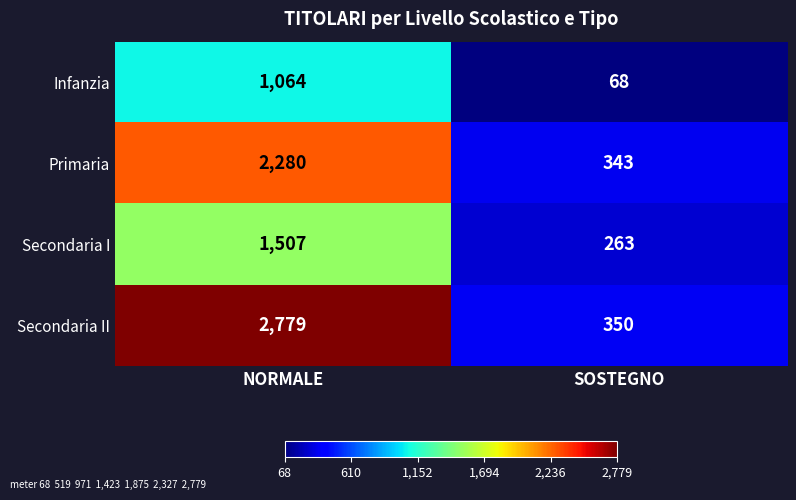

Reading left to right, transcribe all the data shown in this chart.

Infanzia: 1064	68
Primaria: 2280	343
Secondaria I: 1507	263
Secondaria II: 2779	350